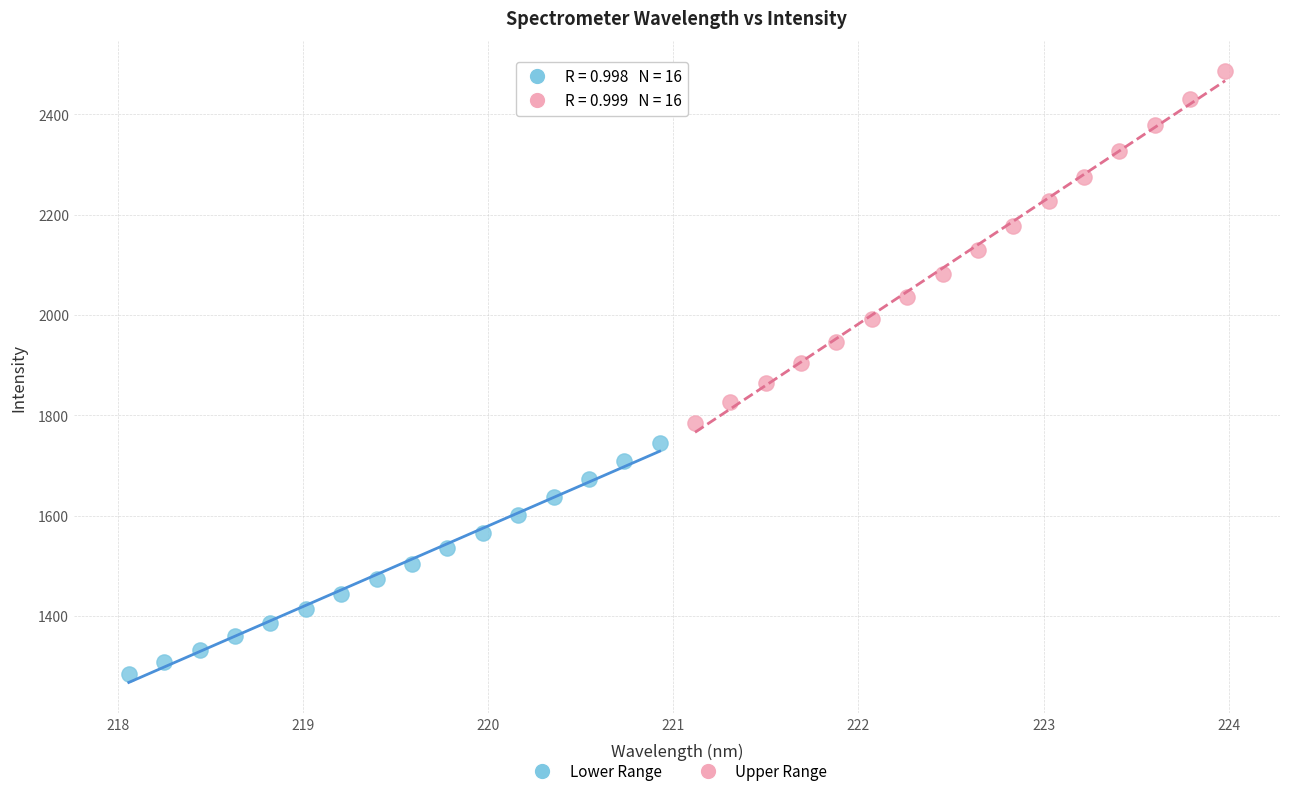

Which series contains the lowest Y value?

Lower Range